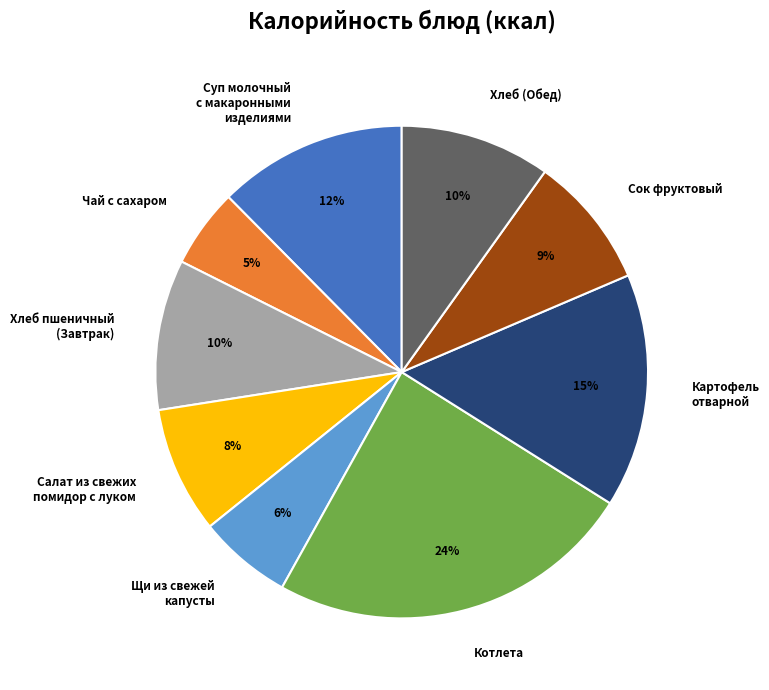

Is it true that Хлеб (Обед) is 10% of the pie?

True